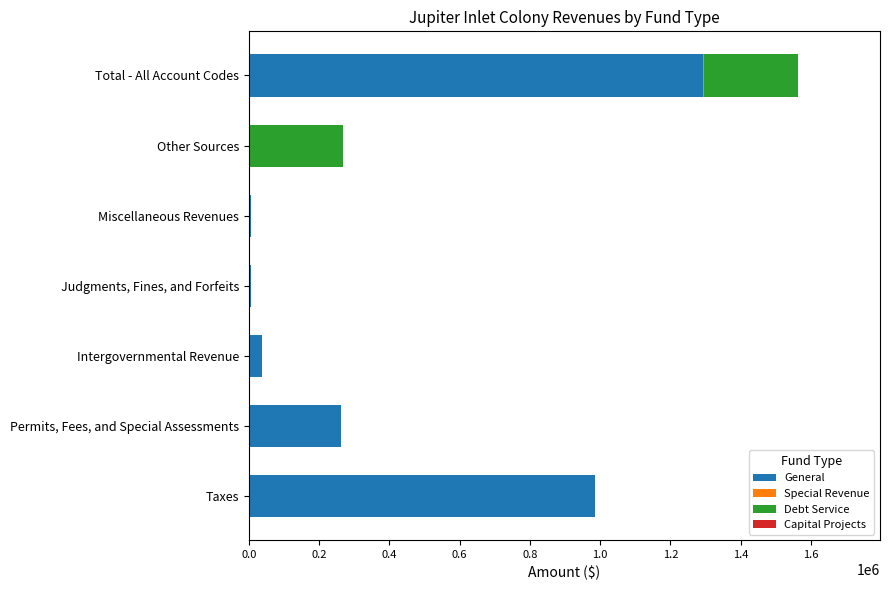

What is the total value across all series at Permits, Fees, and Special Assessments?

261628